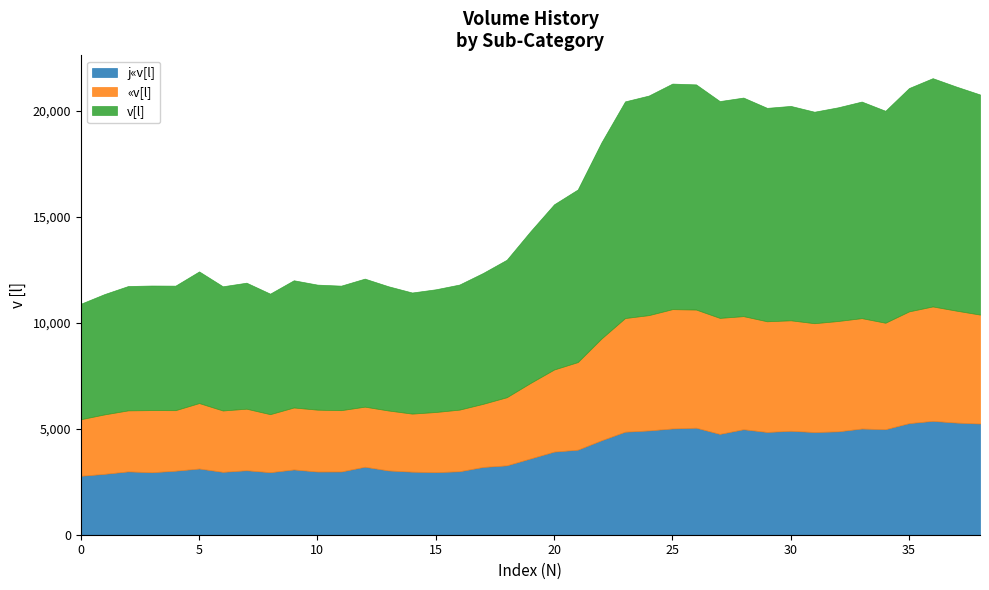

What is the difference between the maximum and minimum values in the j«v[l] series?

2594